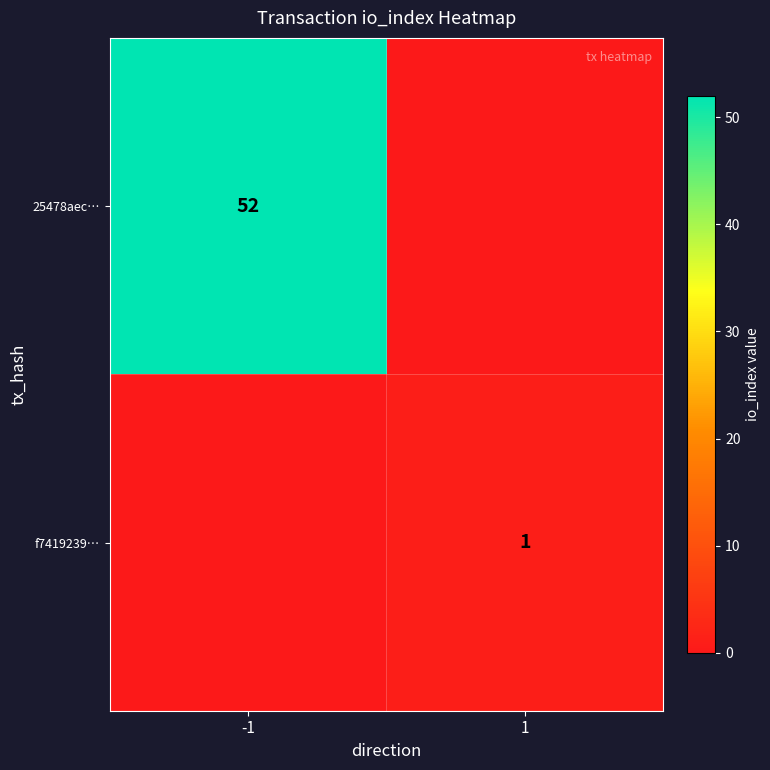

The 25478aec… series shows 52 at -1. True or false?

True